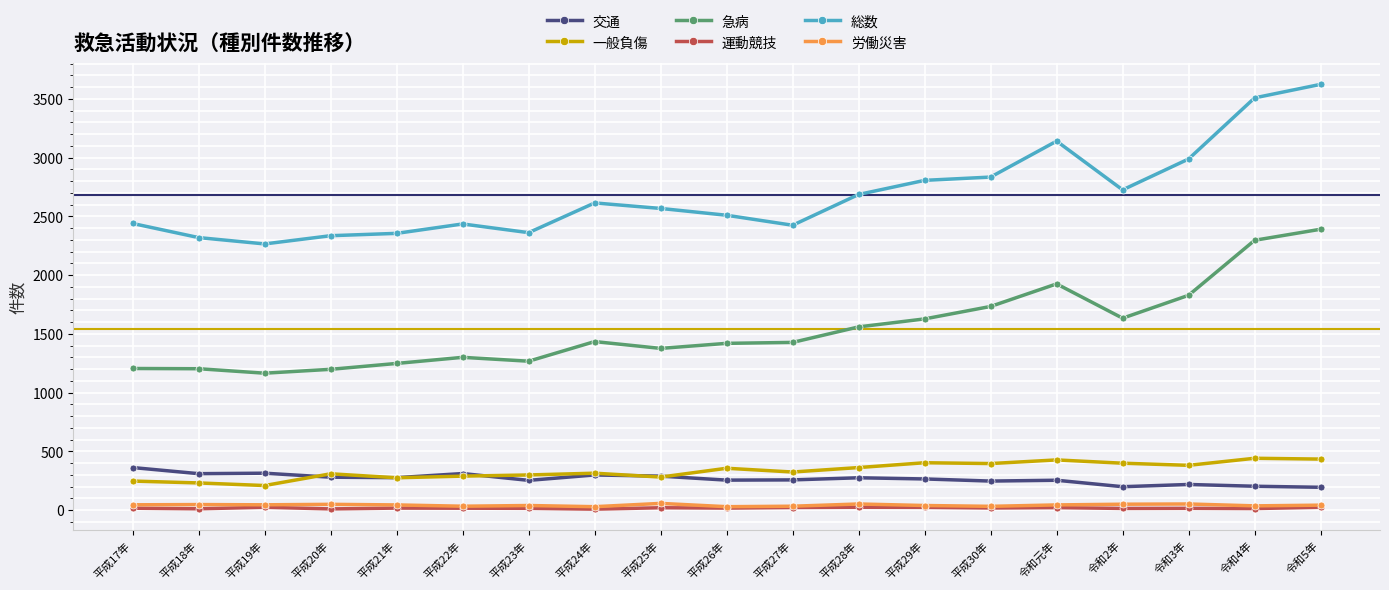

True or false: 総数 has more than 0 interior local peaks.

True